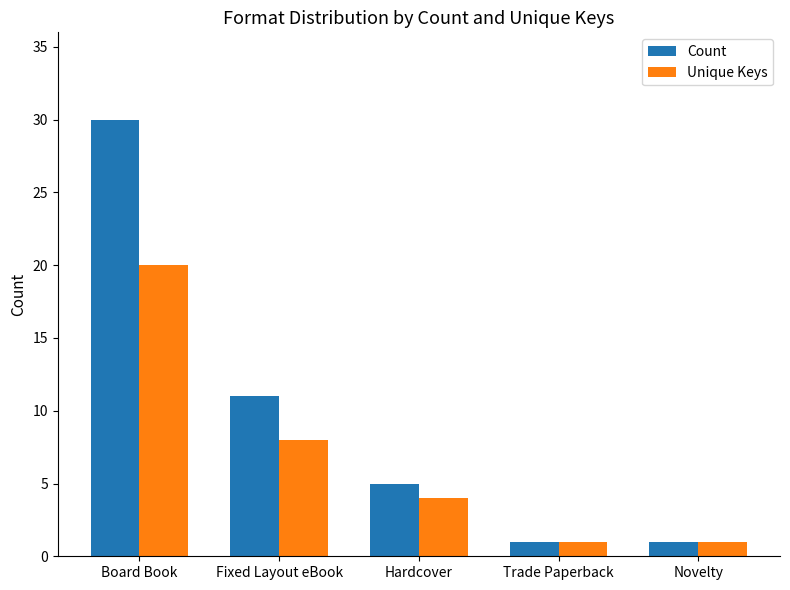

At which label is Count closest to 15?

Fixed Layout eBook